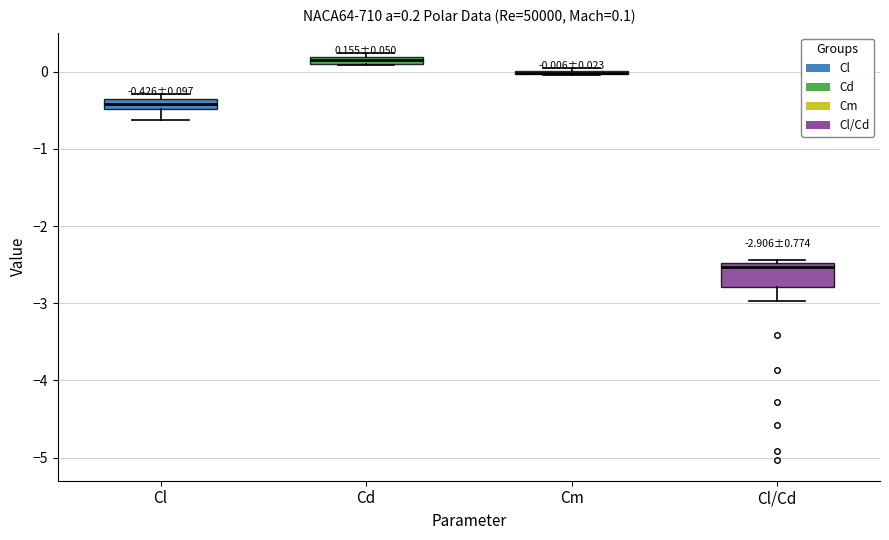

Comparing the boxes themselves (not the whiskers), which one is the tallest?

Cl/Cd